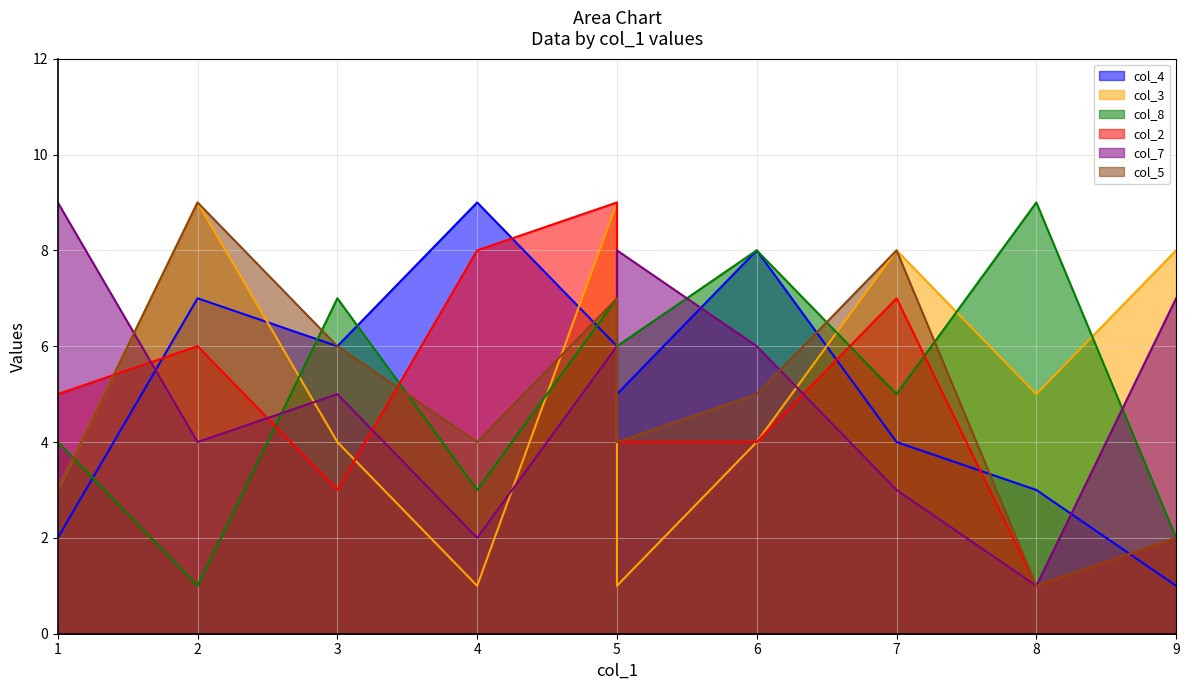

How many times do col_4 and col_7 cross each other?

3